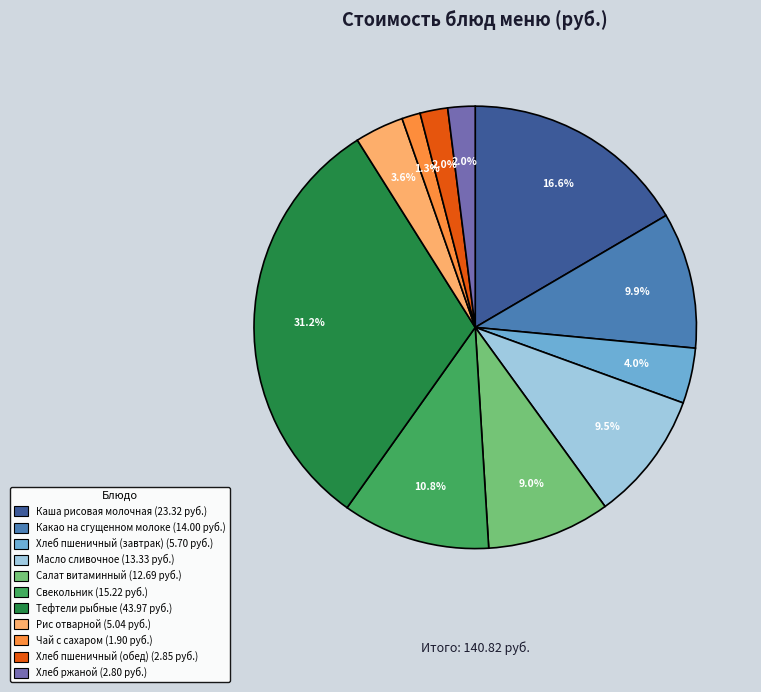

True or false: Салат витаминный accounts for 17% of the total.

False